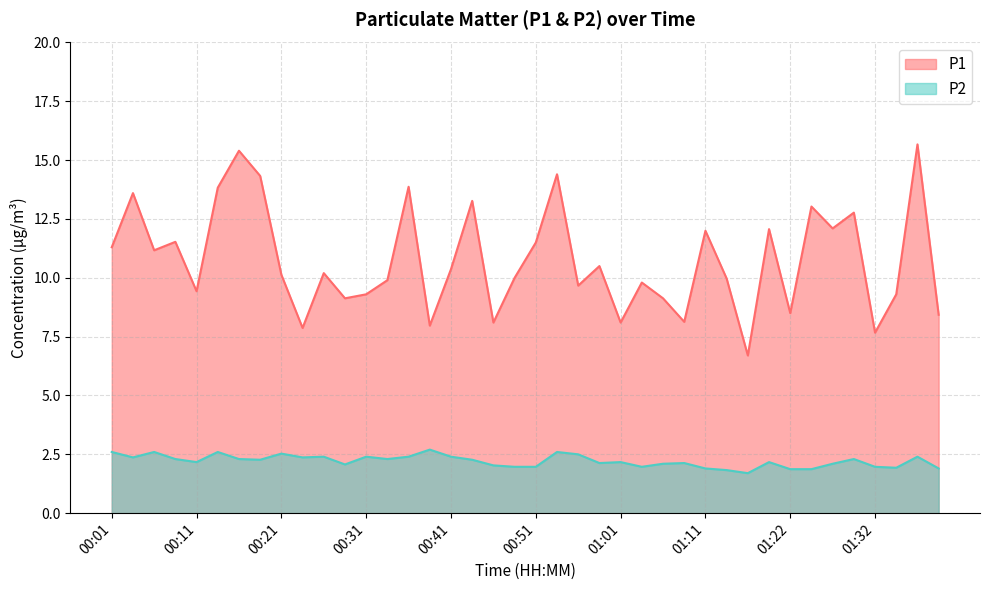

Does the chart display data point markers on the line(s)?

No